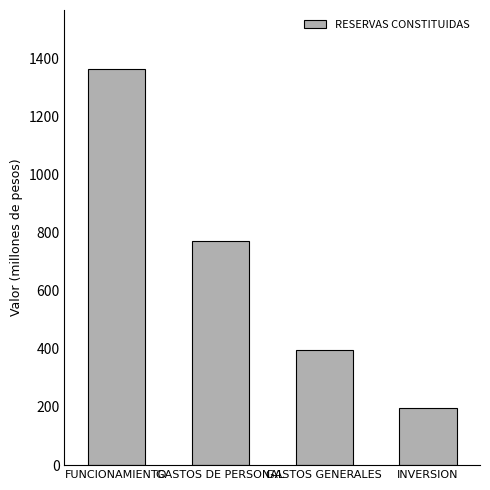

Does the chart contain any negative values?

No